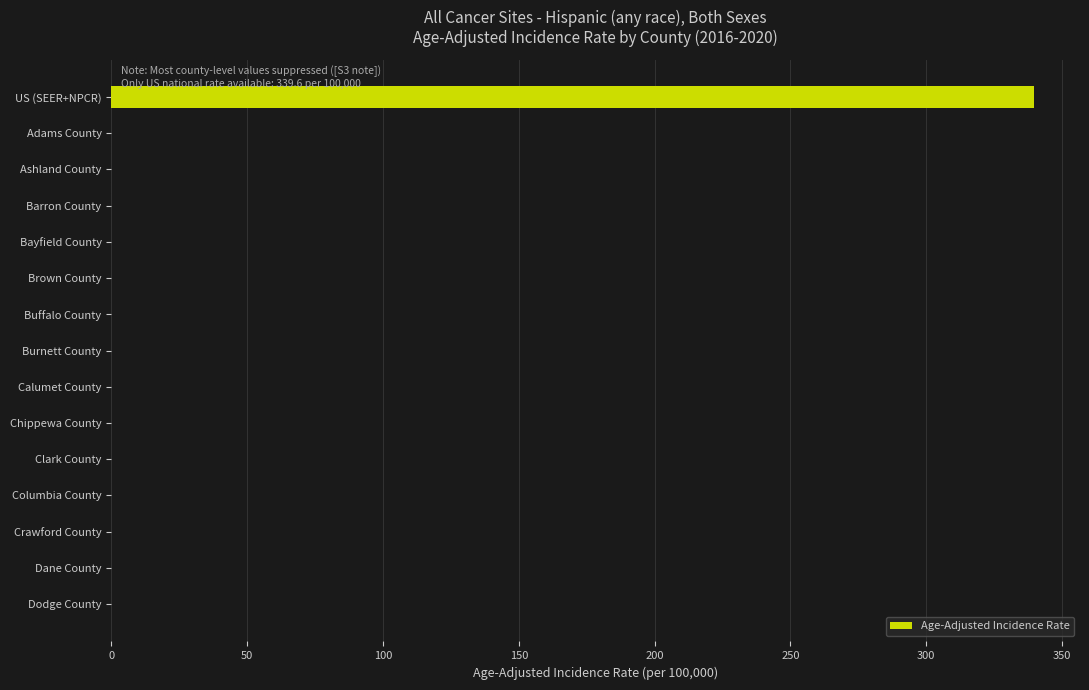

What is the sum of all values?

339.6